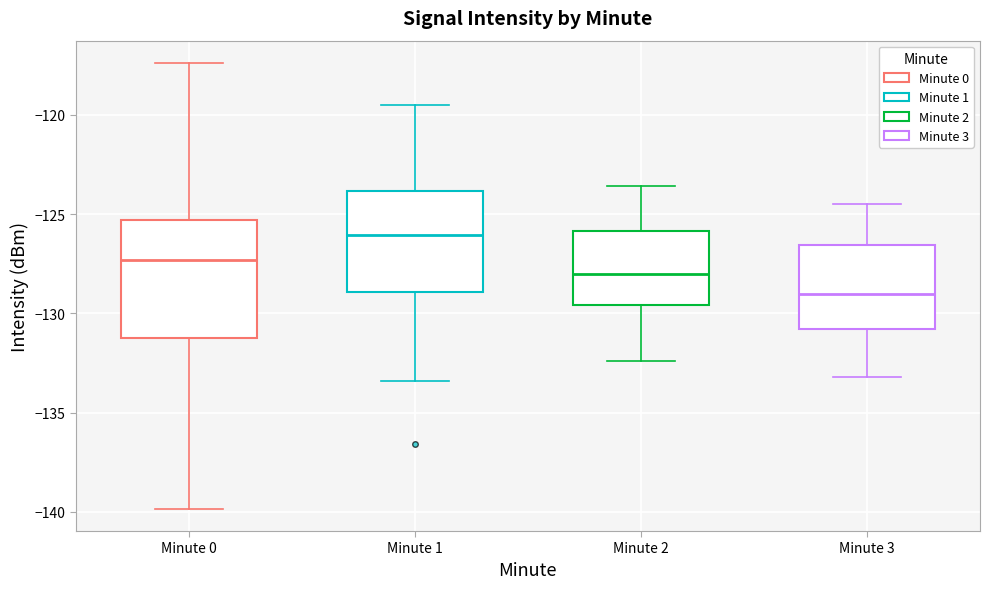

Which box's median line is the highest?

Minute 1